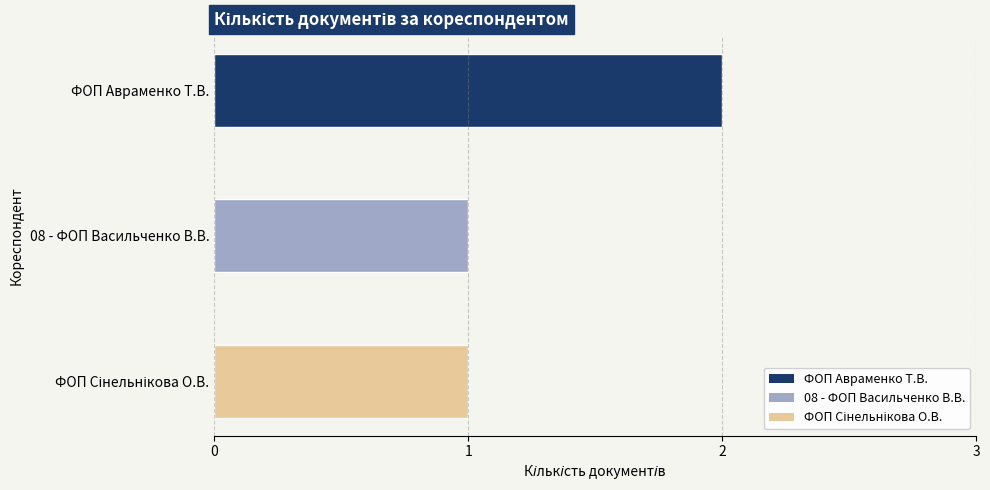

What is the sum of all values?

4